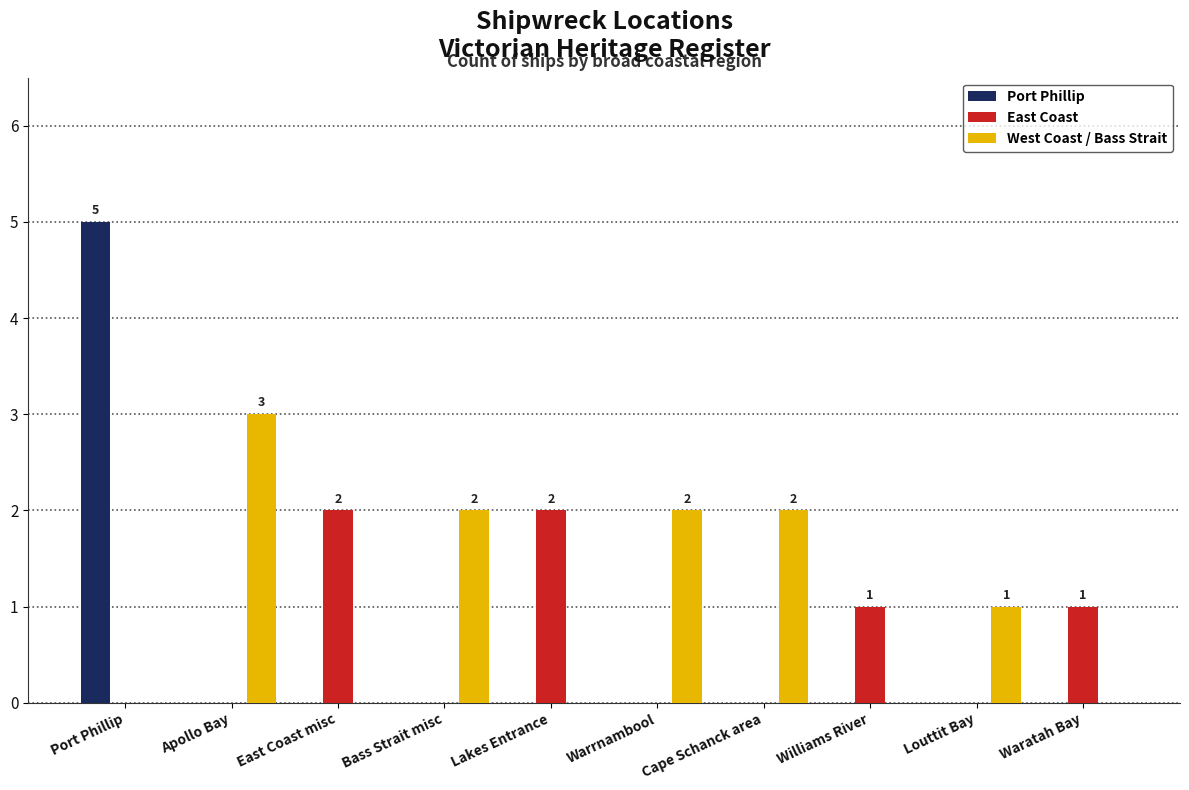

What is the total value across all series at Williams River?

1